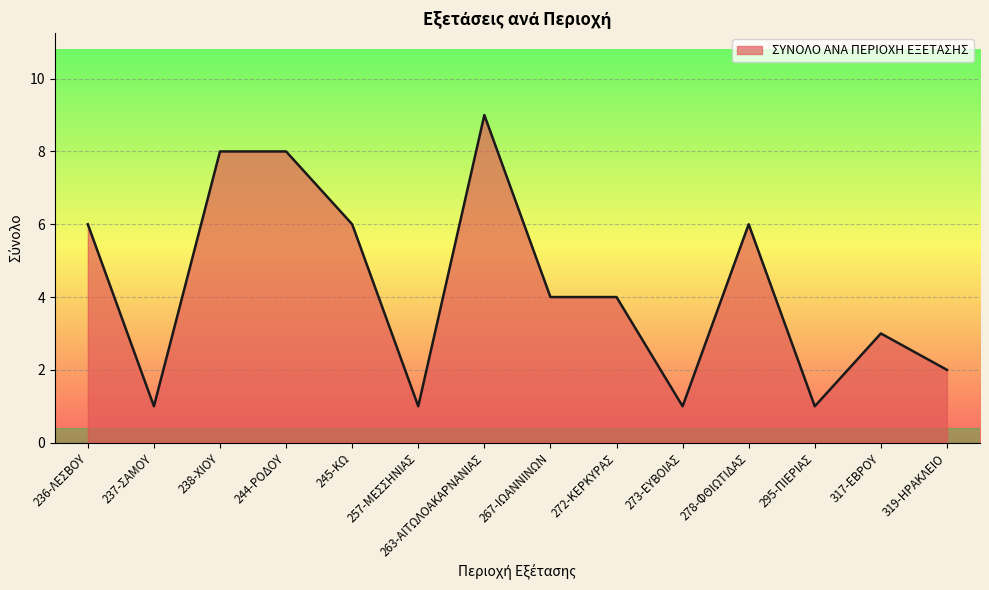

Which has a higher value, 273-ΕΥΒΟΙΑΣ or 272-ΚΕΡΚΥΡΑΣ?

272-ΚΕΡΚΥΡΑΣ